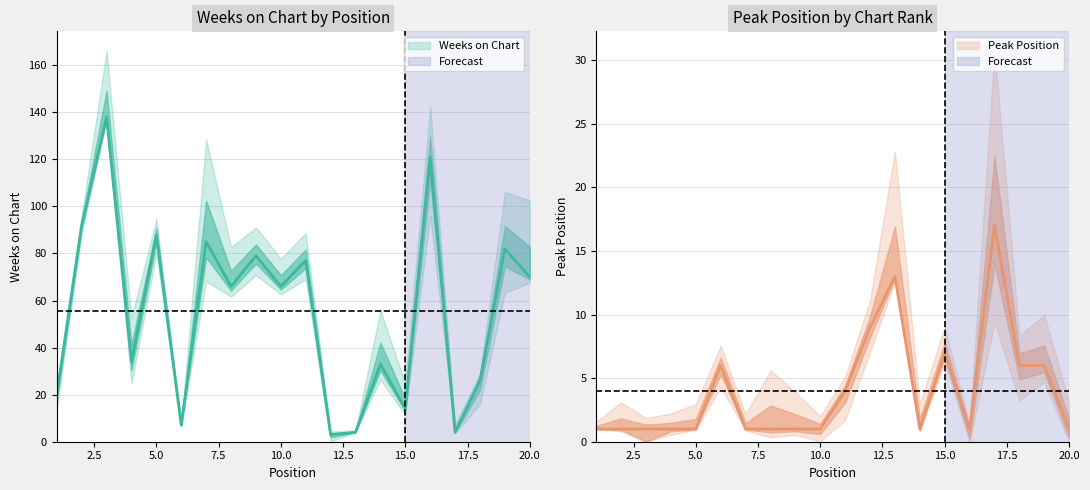

Where is the first local maximum for Peak Position?

6